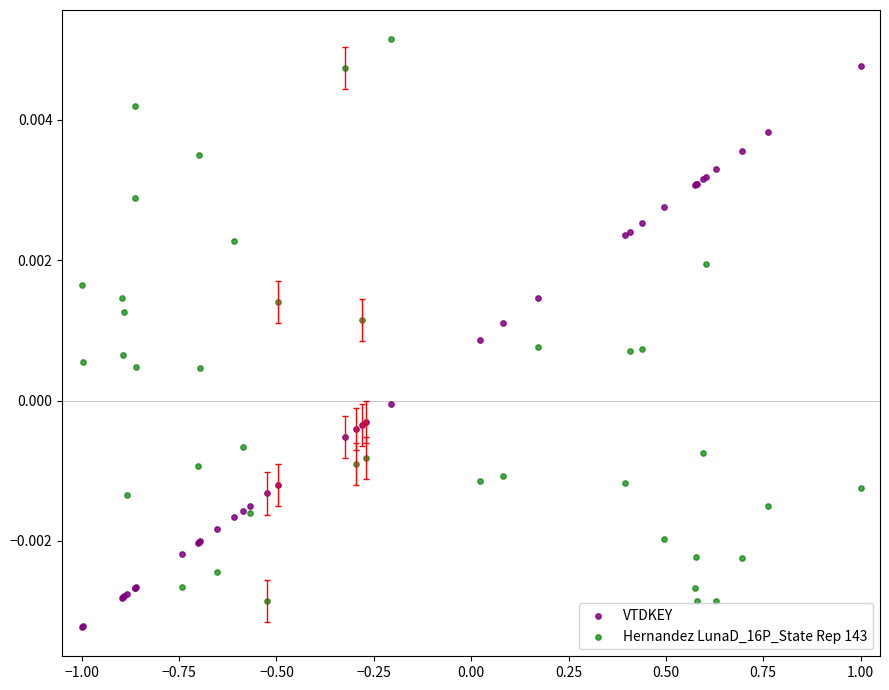

Which series reaches the maximum Y coordinate?

Hernandez LunaD_16P_State Rep 143